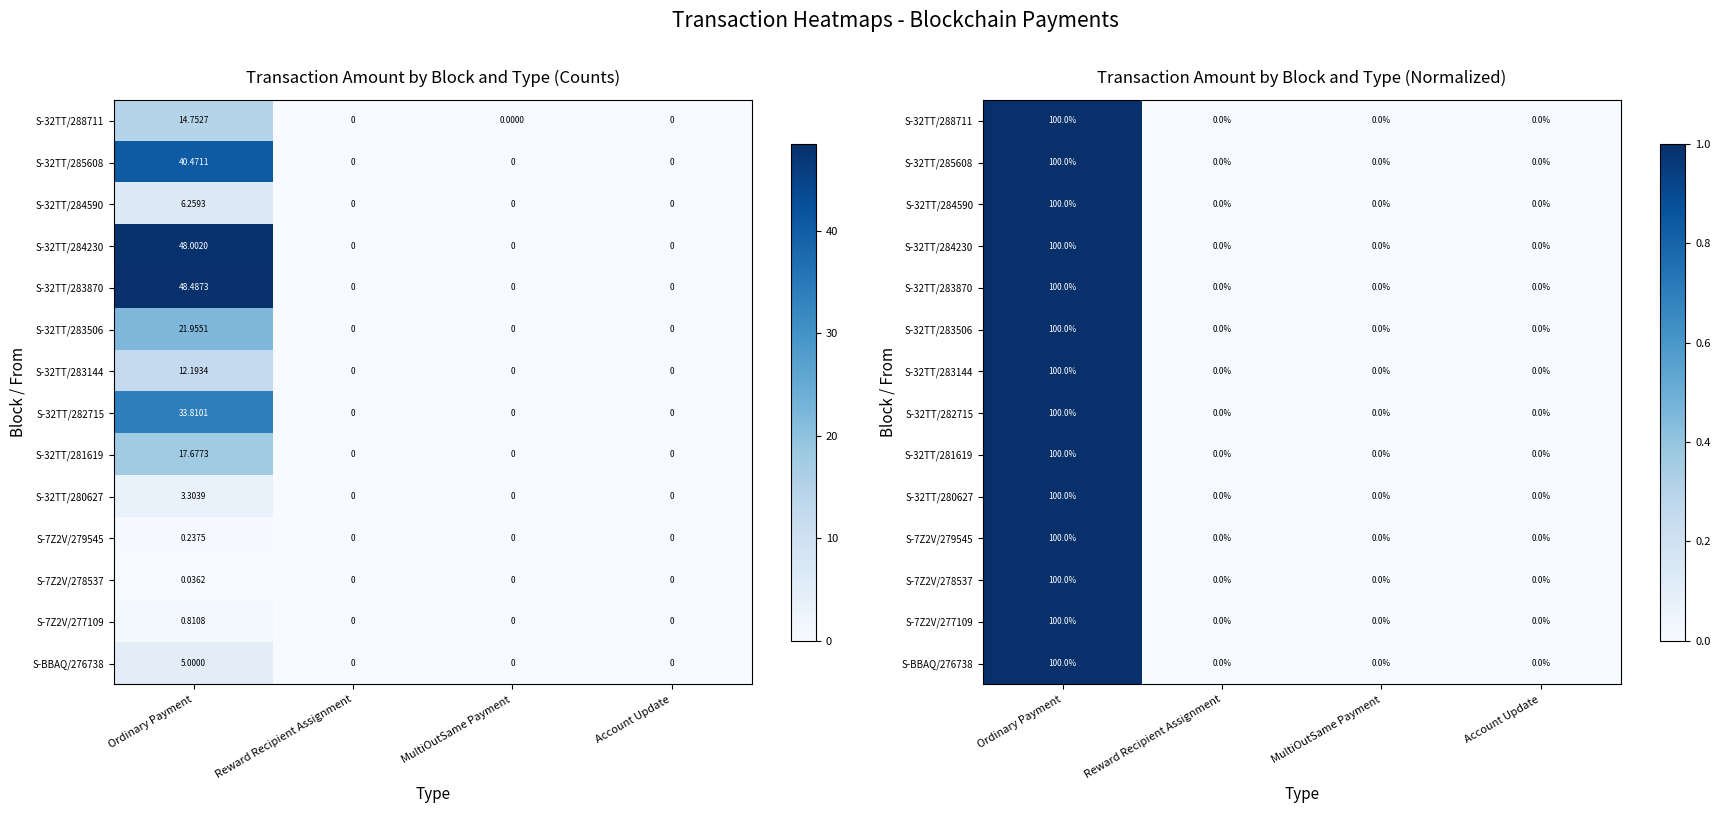

Which series changed the most between Reward Recipient Assignment and MultiOutSame Payment?

S-32TT/288711